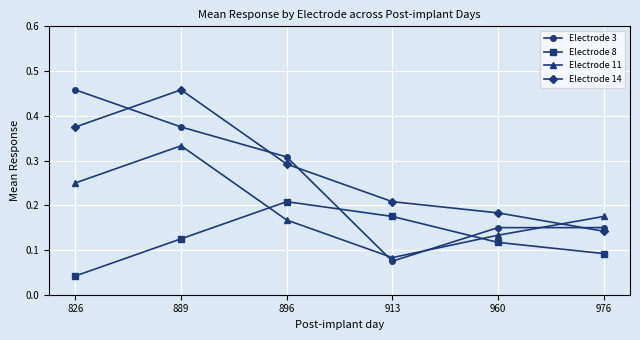

In Electrode 8, how many points are higher than both neighbors (excluding endpoints)?

1